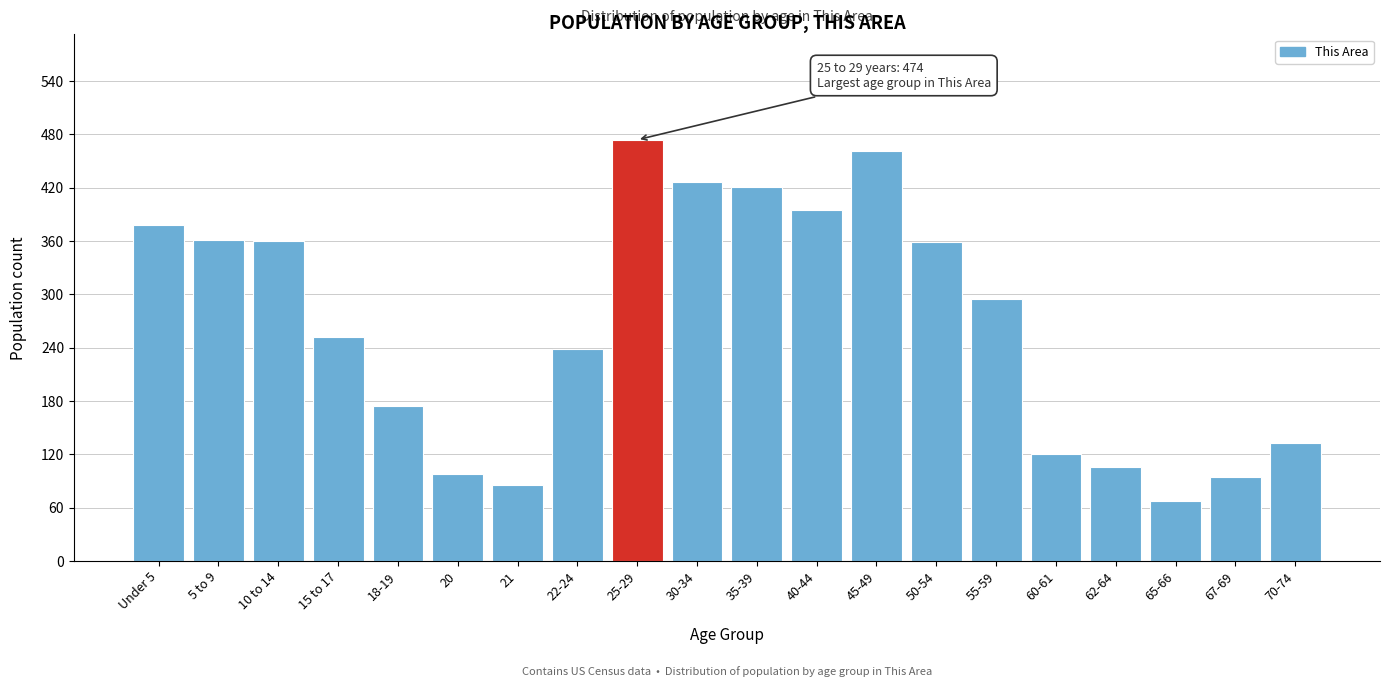

The chart shows a value of 427 at 30-34. True or false?

True